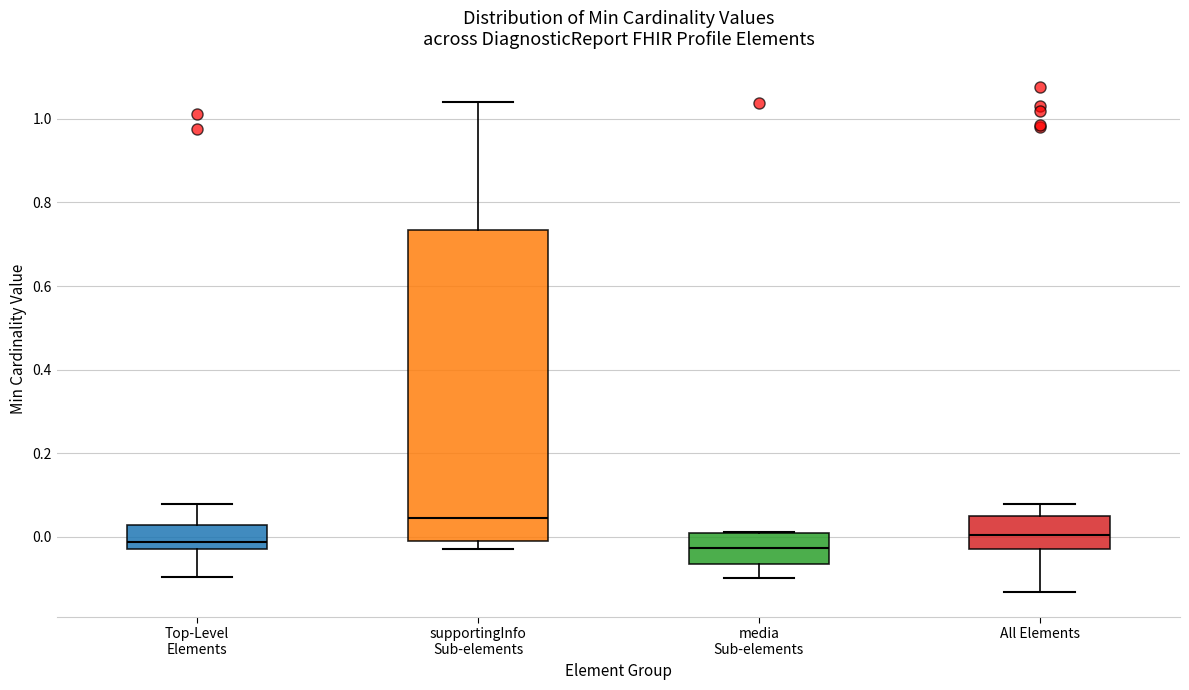

Which box's median line is the highest?

supportingInfo Sub-elements